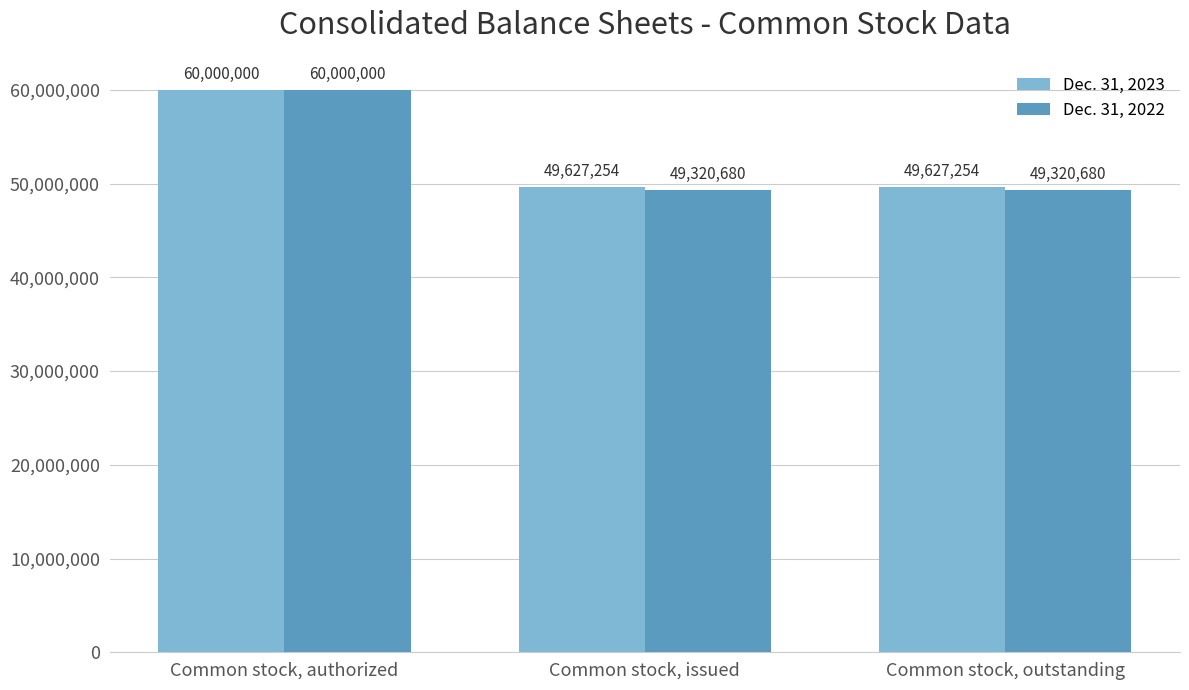

At which category does the chart reach its peak across all series?

Common stock, authorized